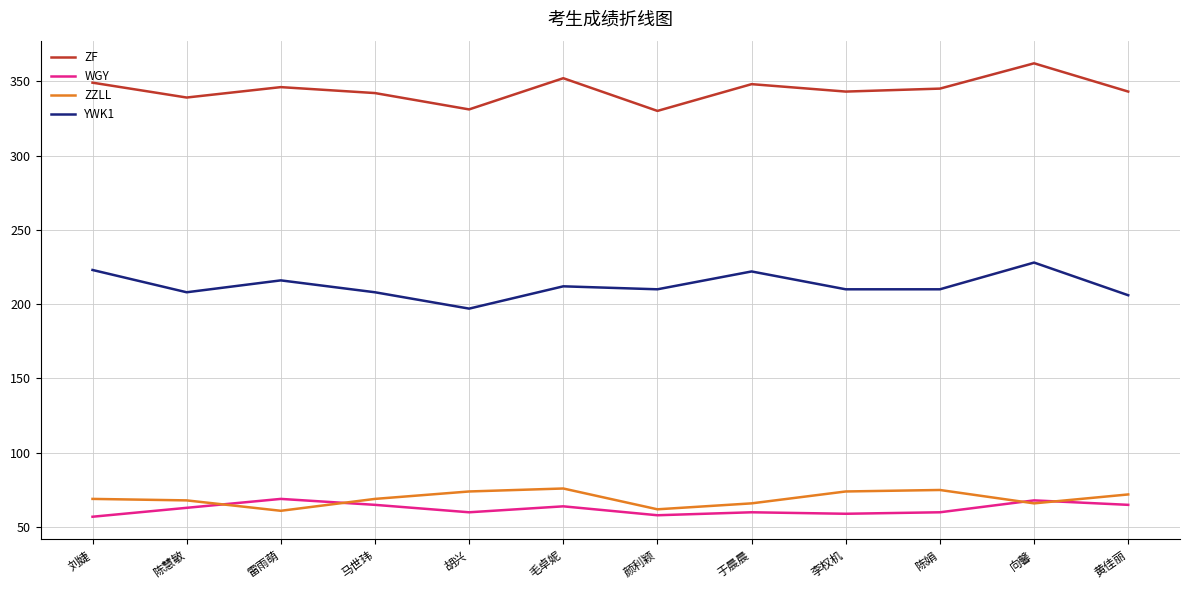

What are all the series names shown in the legend?

ZF, WGY, ZZLL, YWK1